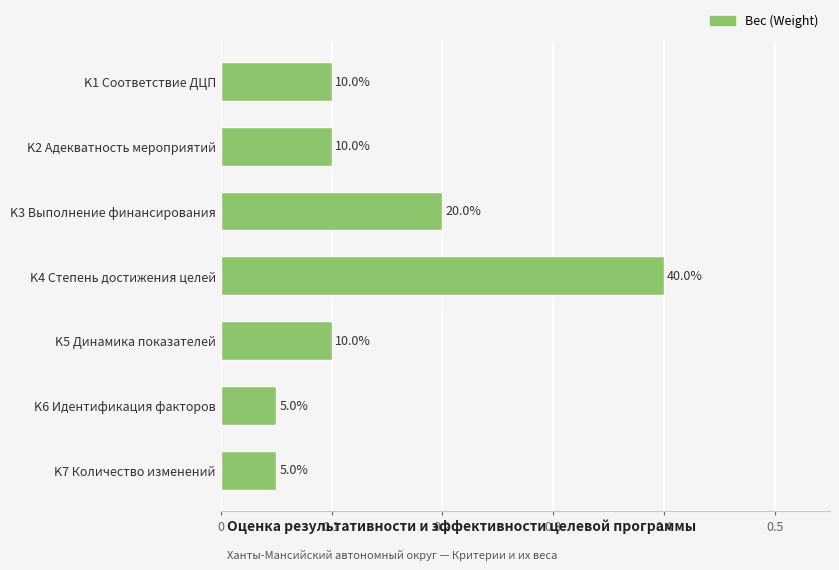

What is the difference between the second highest and second lowest values?

0.2